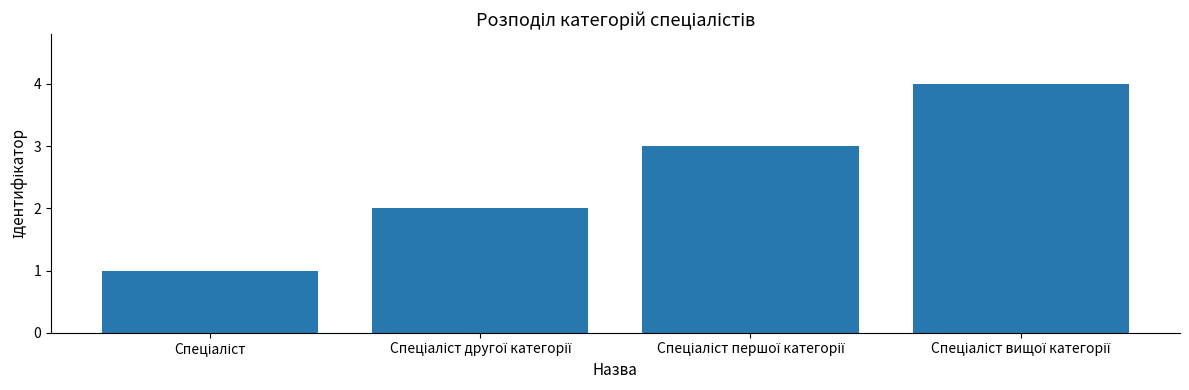

What is the greatest value displayed?

4